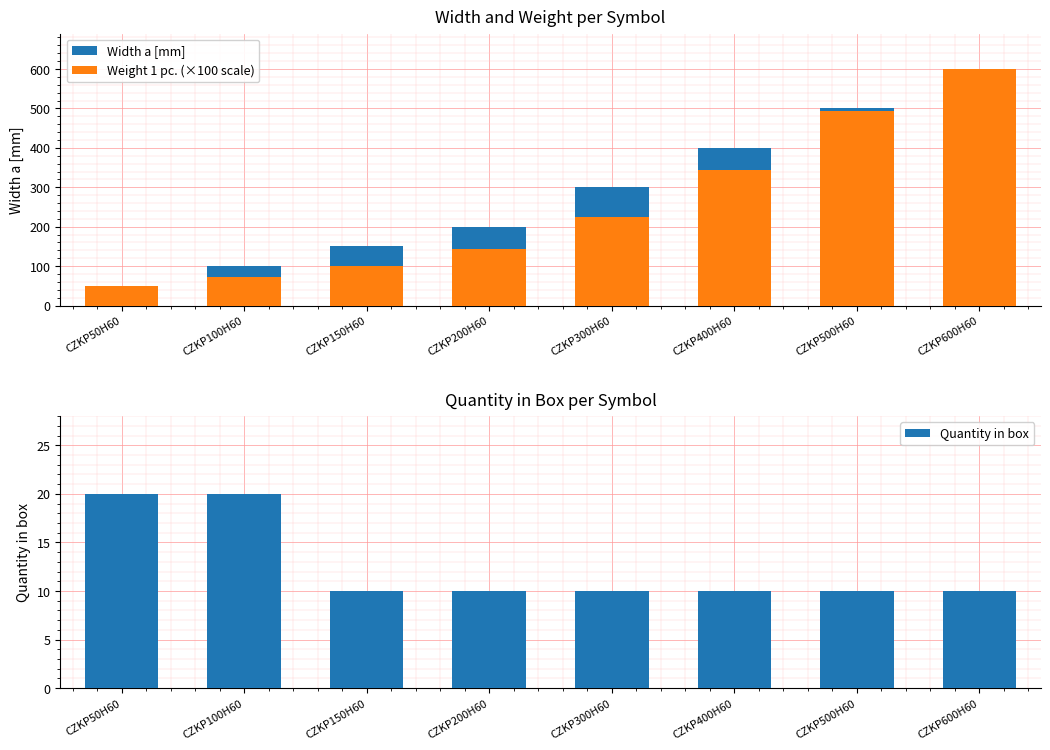

Rank the categories by Weight 1 pc. (×100 scale) value from highest to lowest.

CZKP600H60, CZKP500H60, CZKP400H60, CZKP300H60, CZKP200H60, CZKP150H60, CZKP100H60, CZKP50H60